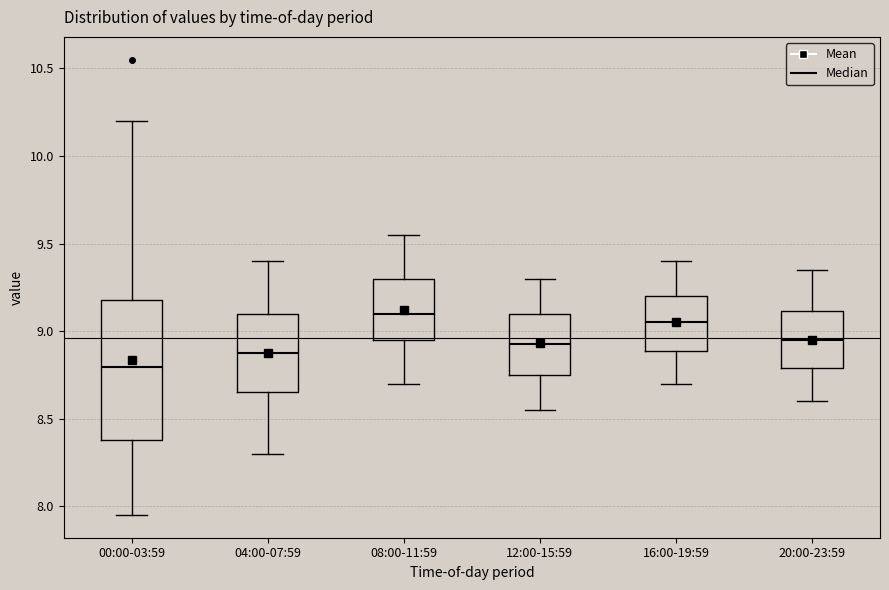

Which box has the lowest median line?

00:00-03:59